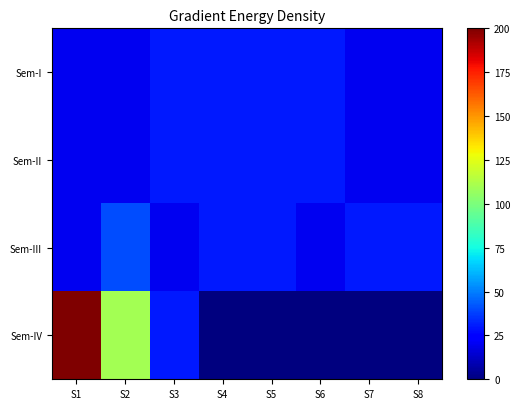

At how many categories does at least one series exceed 35?

2